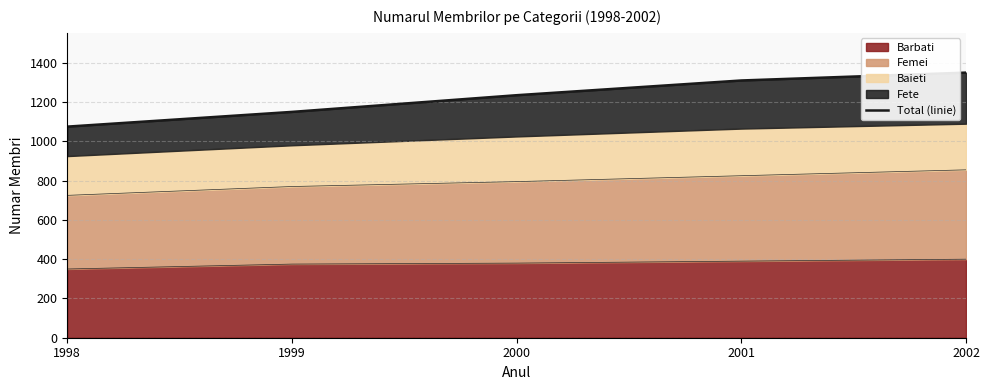

True or false: there are more than 1 points higher than both neighbors.

False